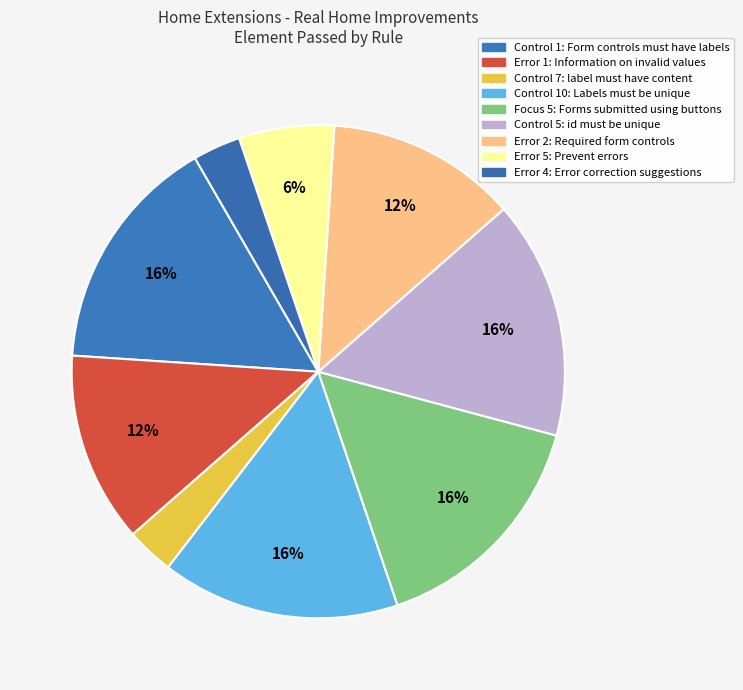

How many segments does this pie chart have?

9